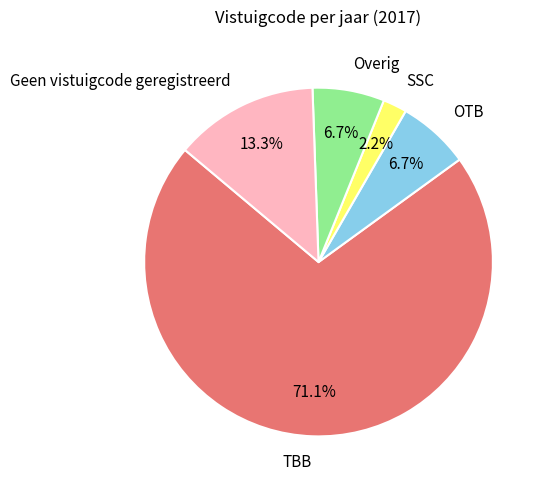

To the nearest percent, what is the difference between the largest and smallest slice percentages?

69%